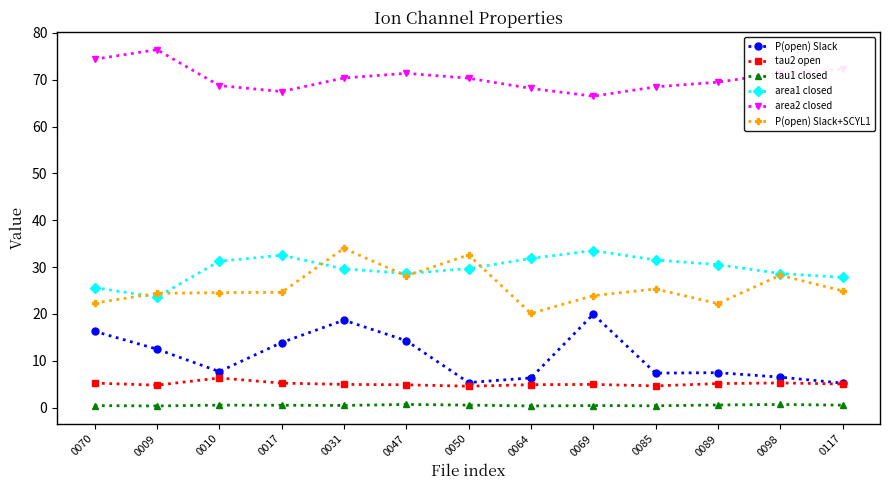

What is the label of the 11th point from the right?

0010